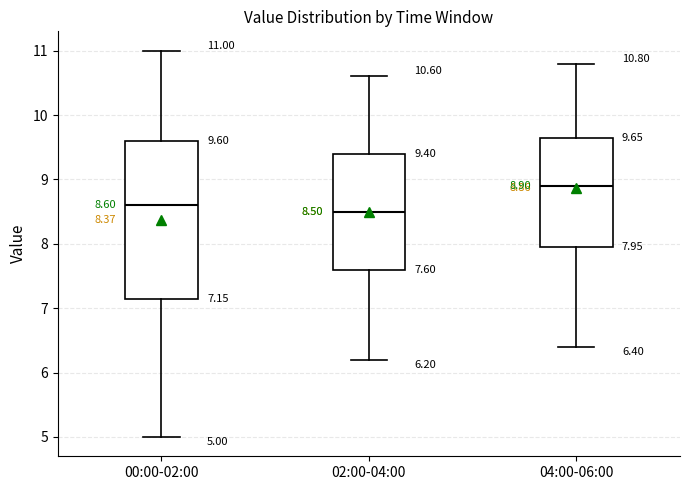

Comparing the boxes themselves (not the whiskers), which one is the tallest?

00:00-02:00